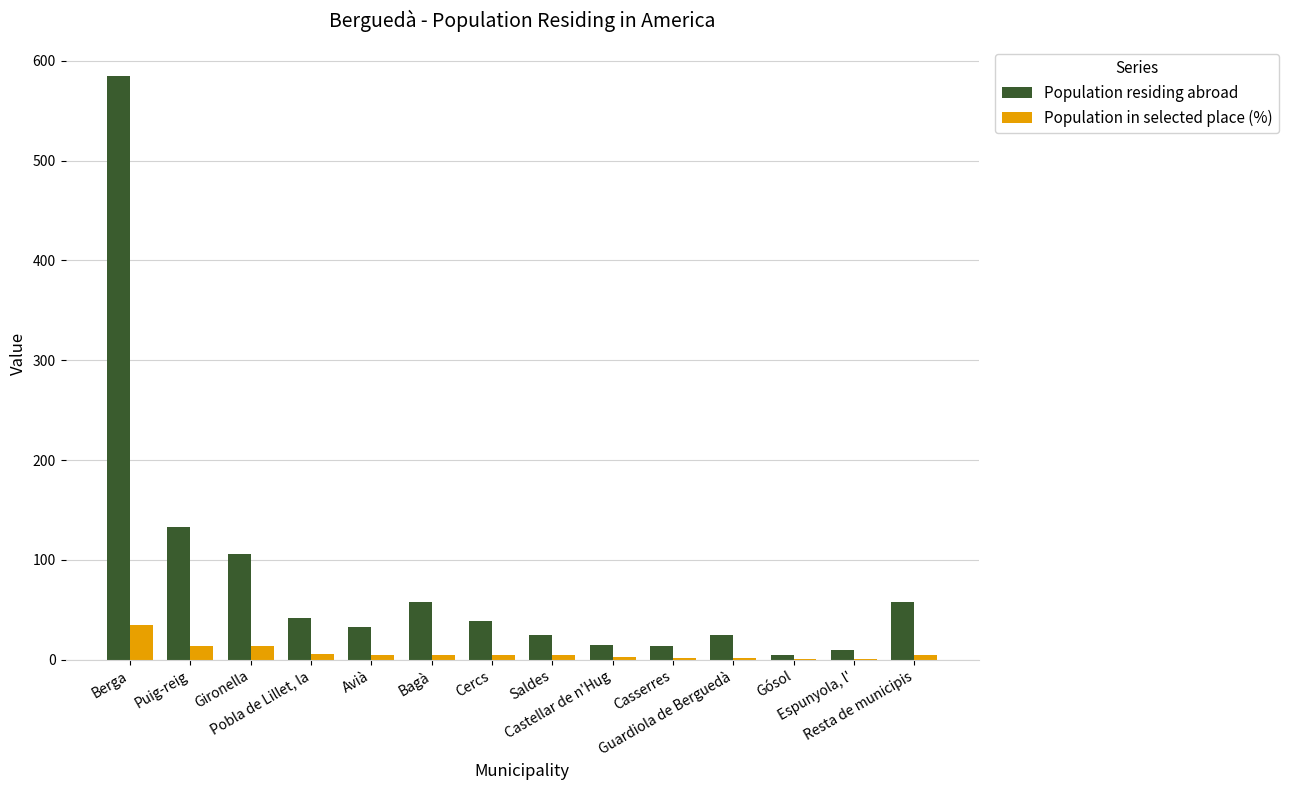

The value of Population in selected place (%) at Casserres is 2.1. True or false?

True